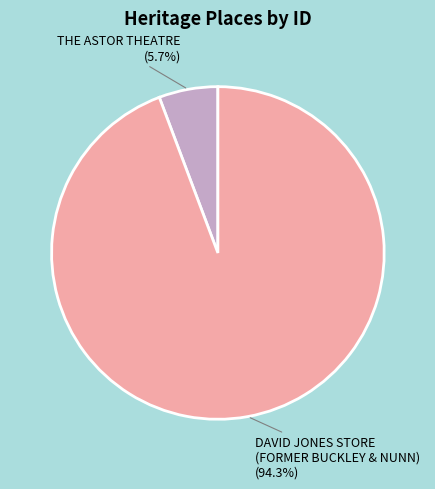

Rank the categories by value from lowest to highest.

THE ASTOR THEATRE, DAVID JONES STORE (FORMER BUCKLEY & NUNN)